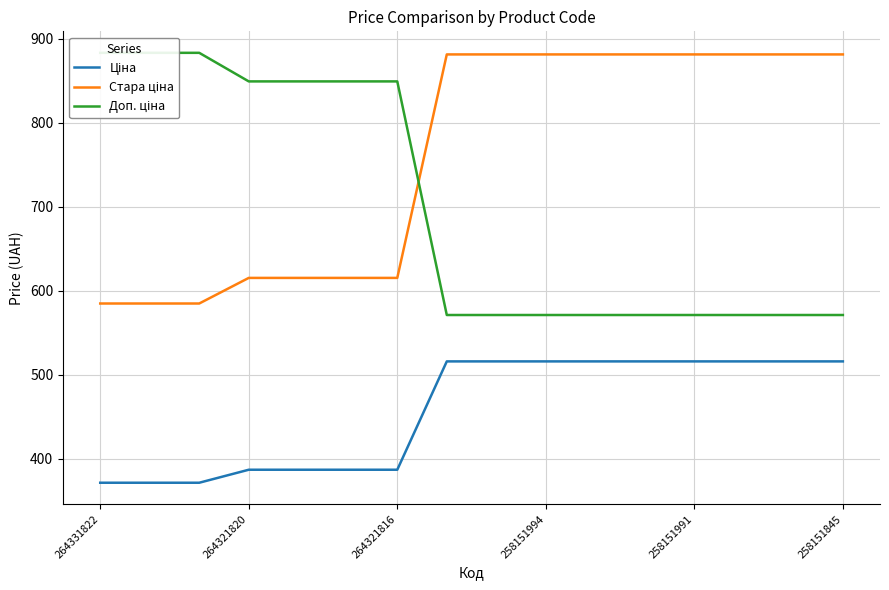

What is the sum of all Доп. ціна values?

11184.0